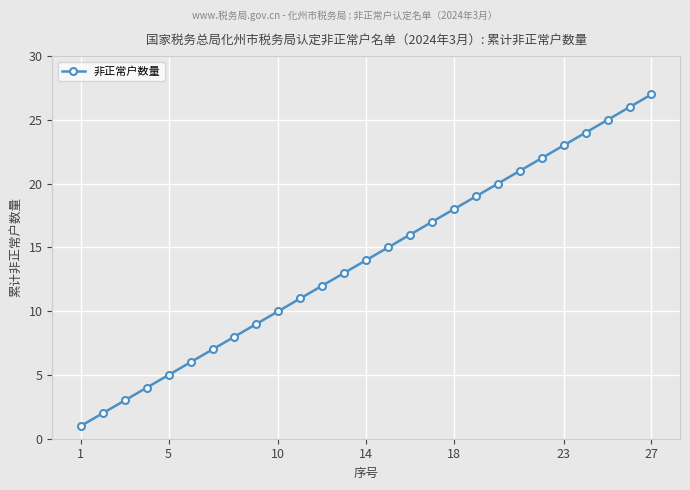

What is the maximum value shown in the chart?

27